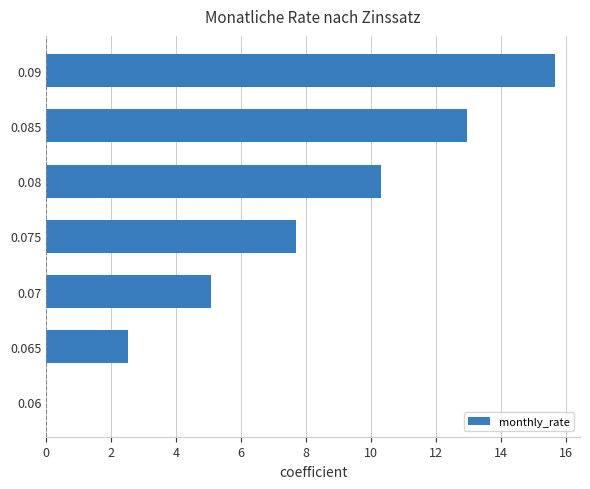

Is it true that the value at 0.08 is 4.5?

False